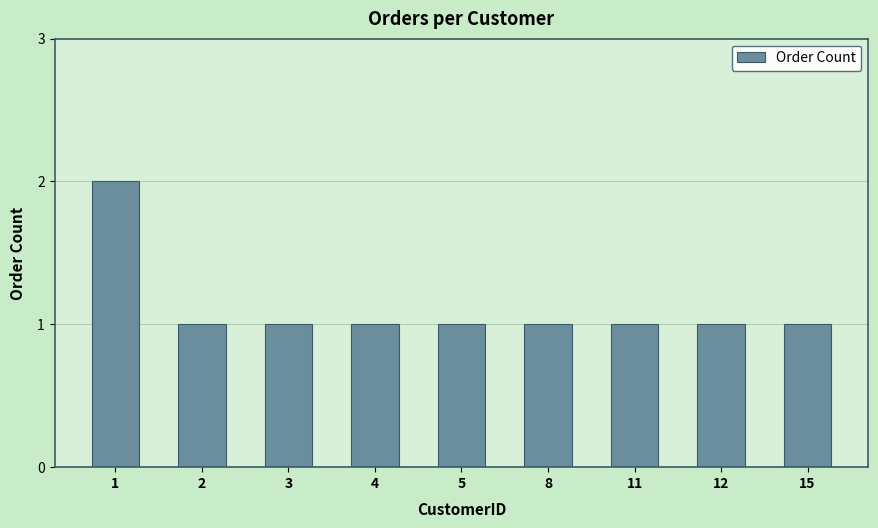

Reading right to left, list all the values displayed in this chart.

15=1	12=1	11=1	8=1	5=1	4=1	3=1	2=1	1=2